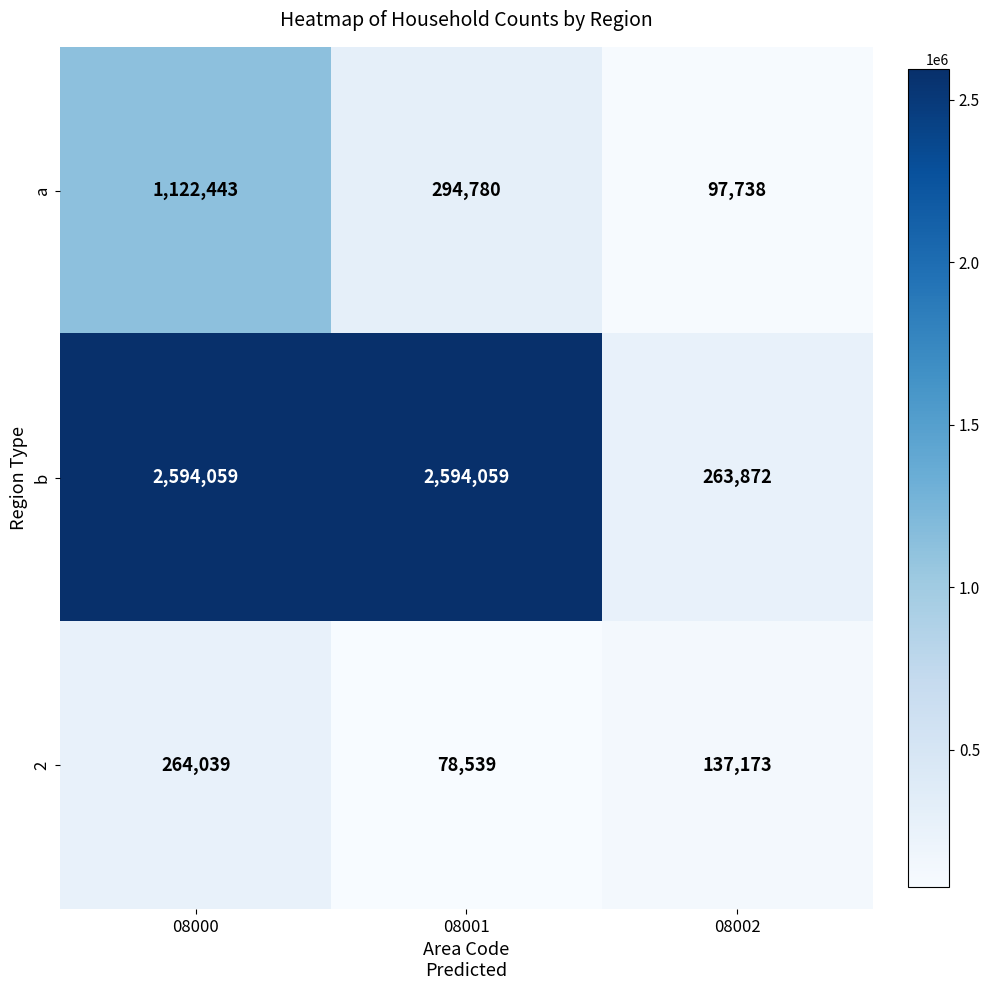

How many categories are shown in the chart?

3